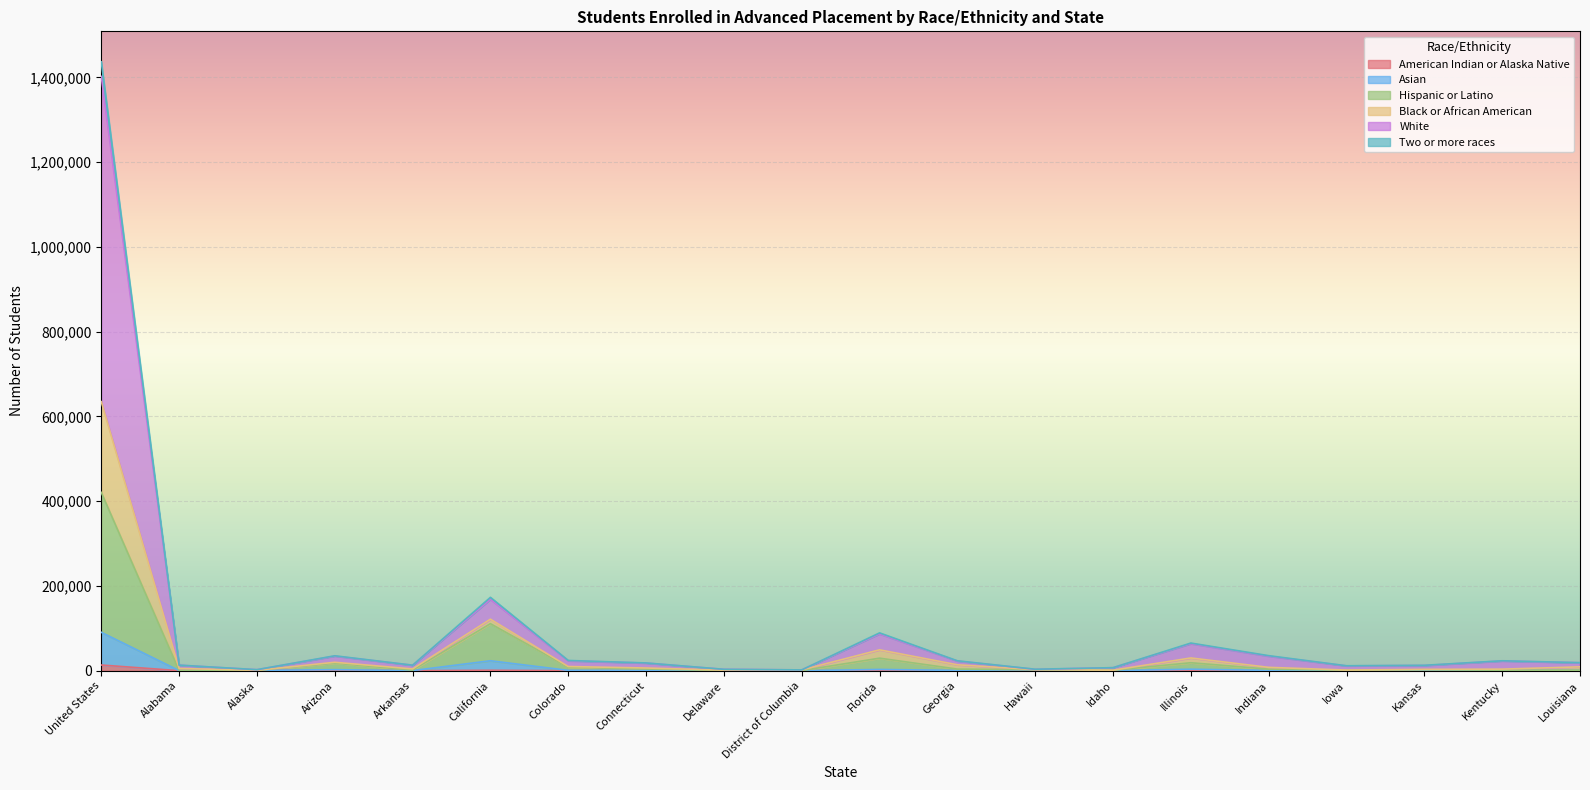

Which category has the lowest value across all series?

District of Columbia